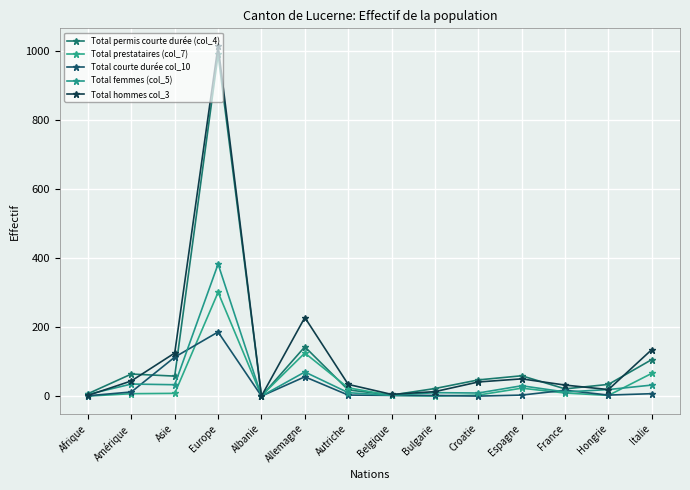

What is the spread (max minus min) of values at Bulgarie?

22